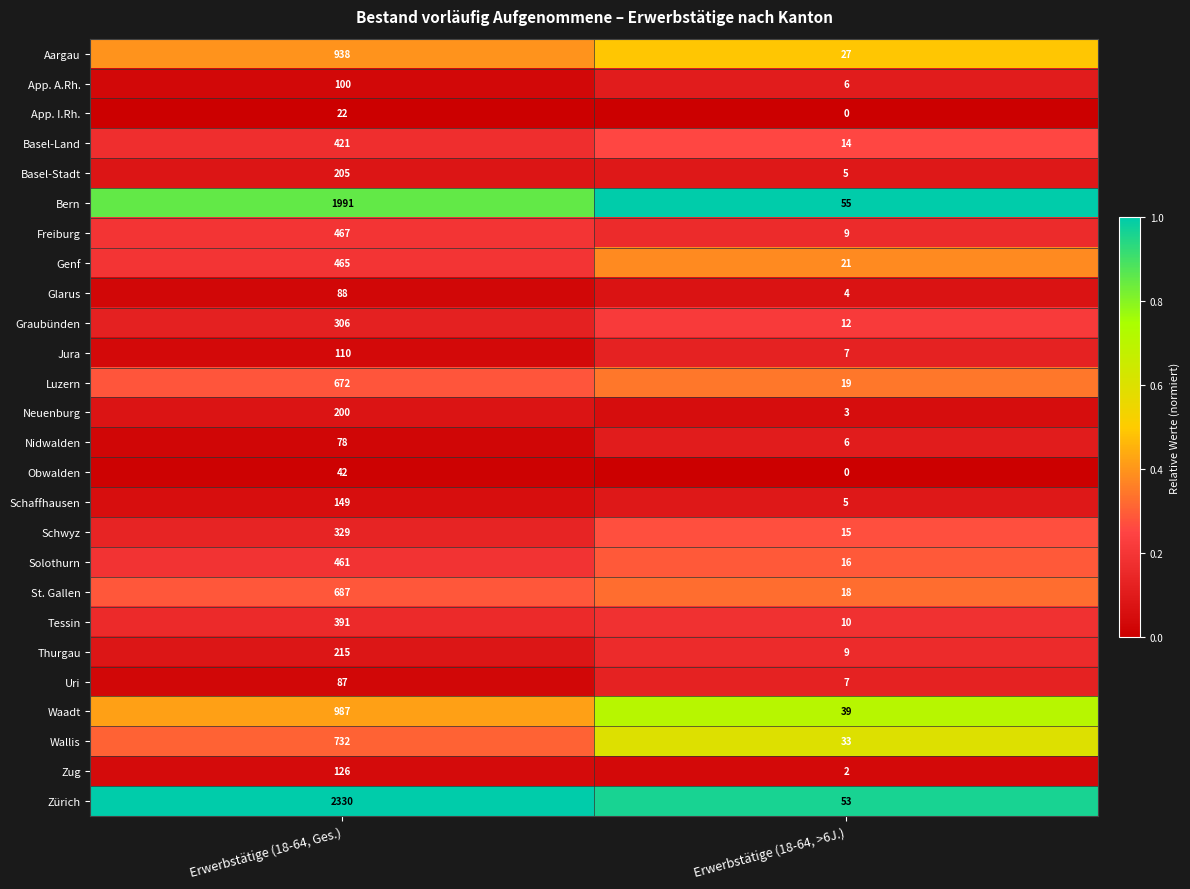

Count the number of categories in the chart.

2